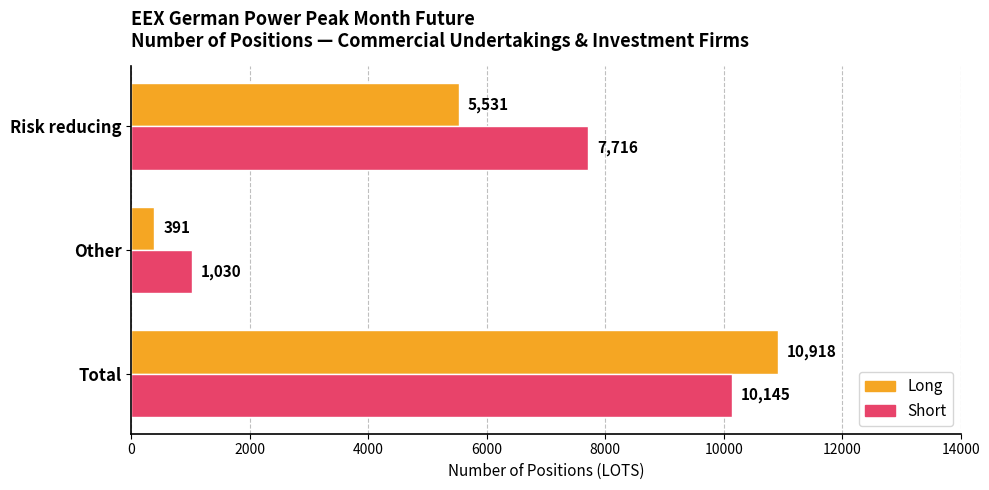

Rank the series at Other from highest to lowest value.

Short, Long